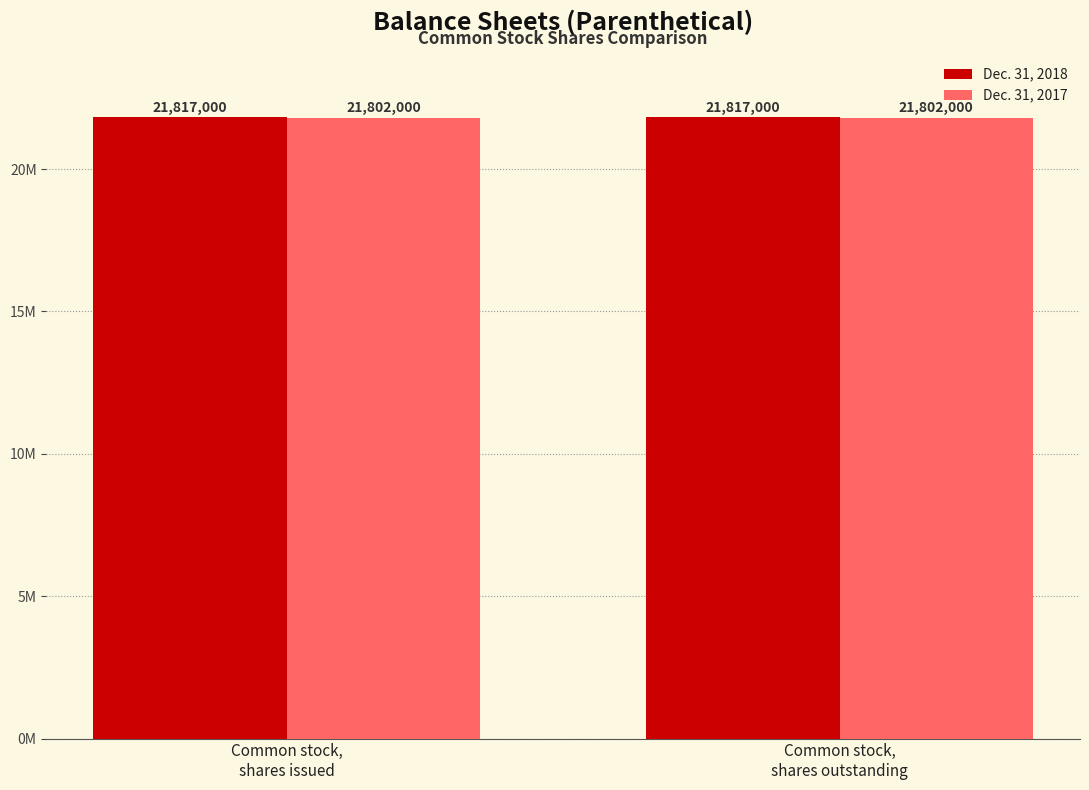

Where is Dec. 31, 2017 nearest to the value 21802000?

Common stock,
shares issued